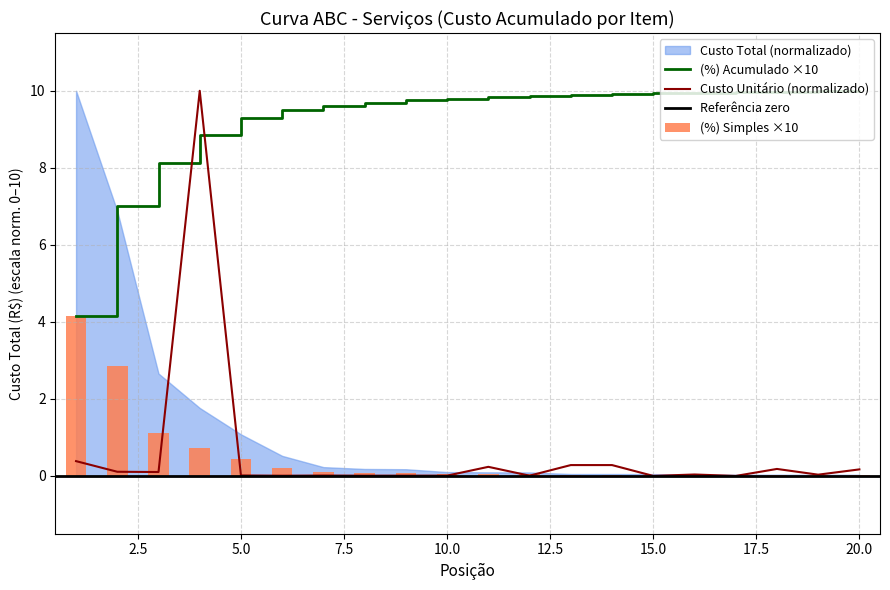

Is the value of Custo Total (R$) at 15 greater than the value of (%) Acumulado at 5?

No